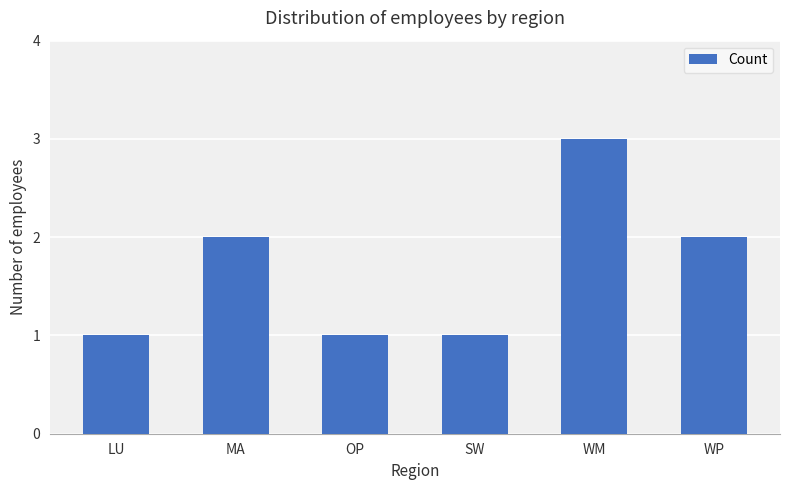

What is the maximum value shown in the chart?

3